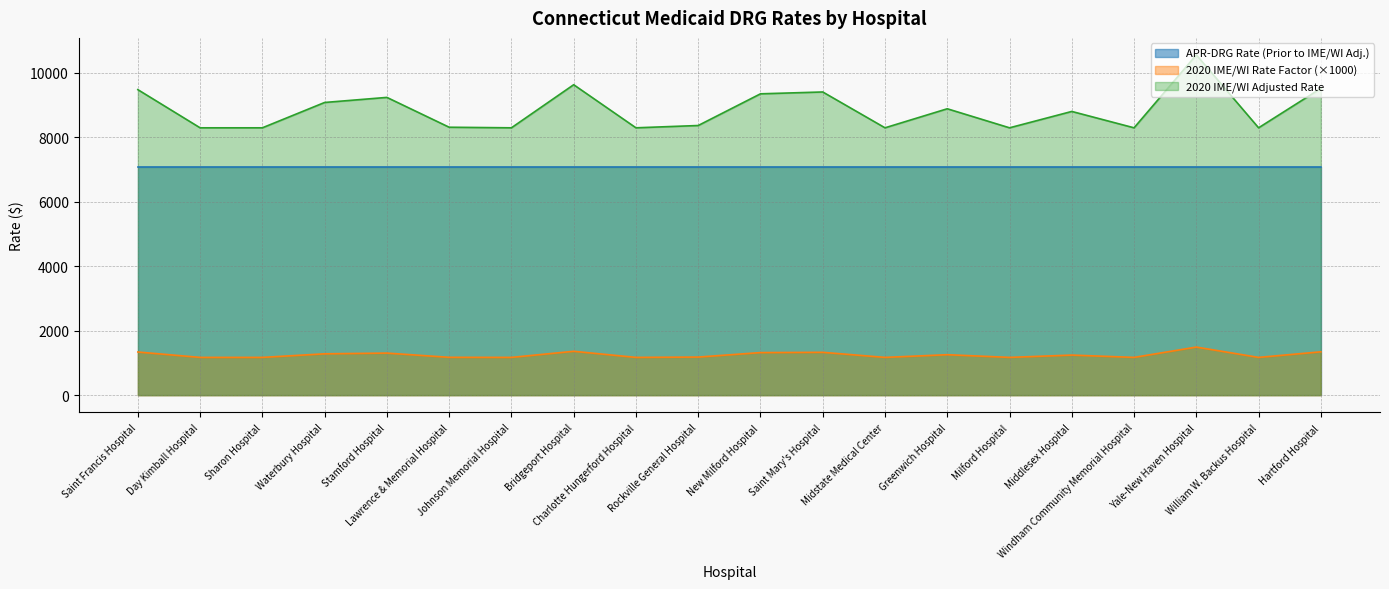

True or false: 2020 IME/WI Rate Factor has a value of 1755.7 at Midstate Medical Center.

False